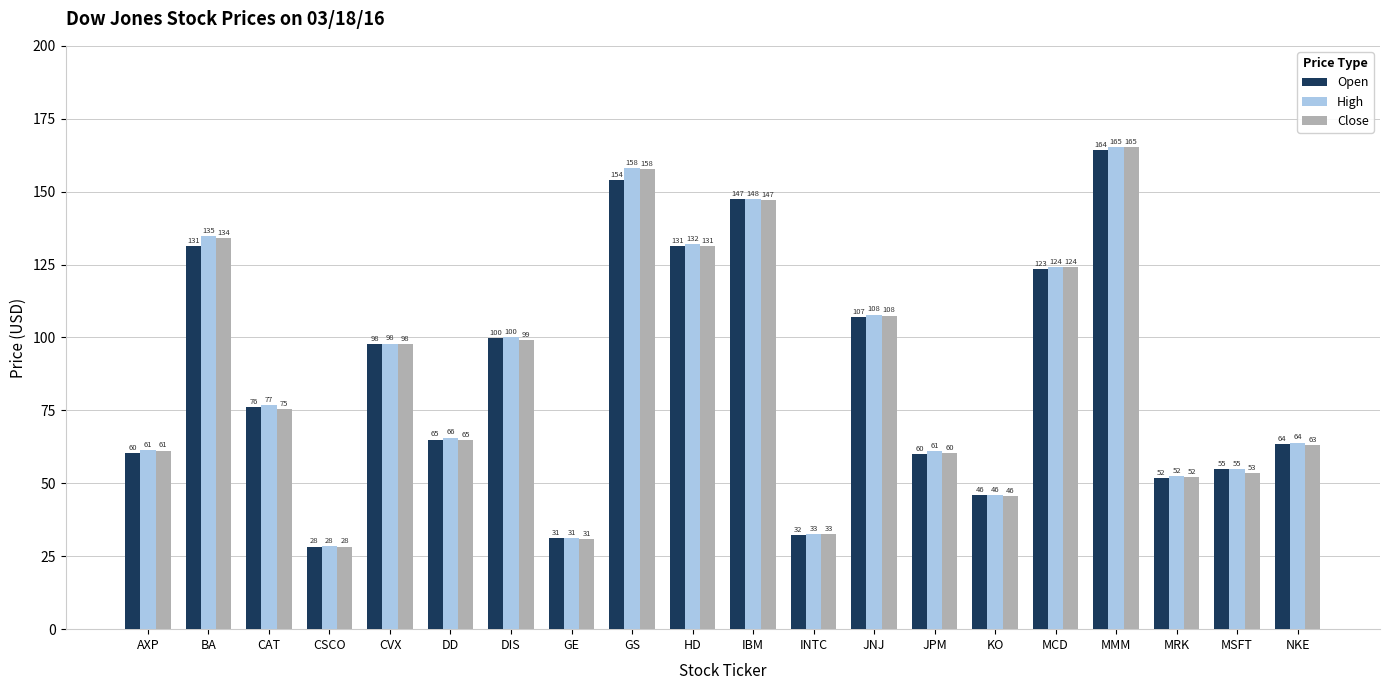

Between INTC and KO, which series saw the biggest shift?

Open